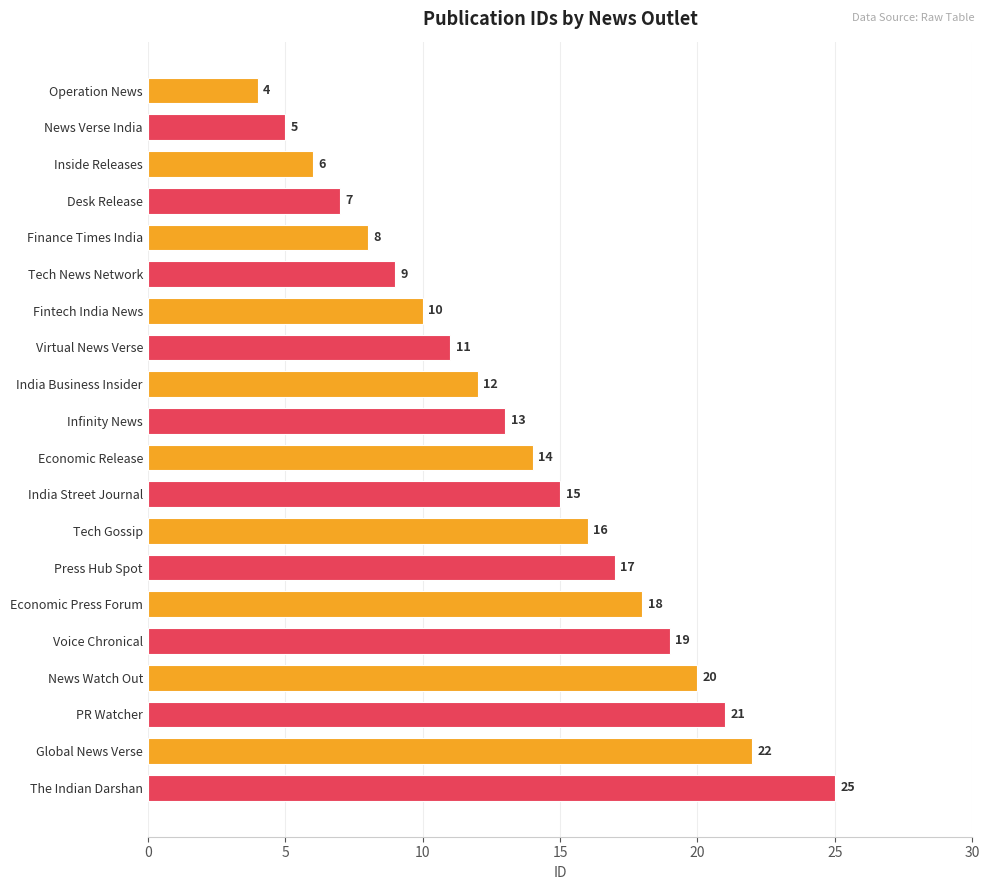

What is the difference between the second highest and minimum values?

18